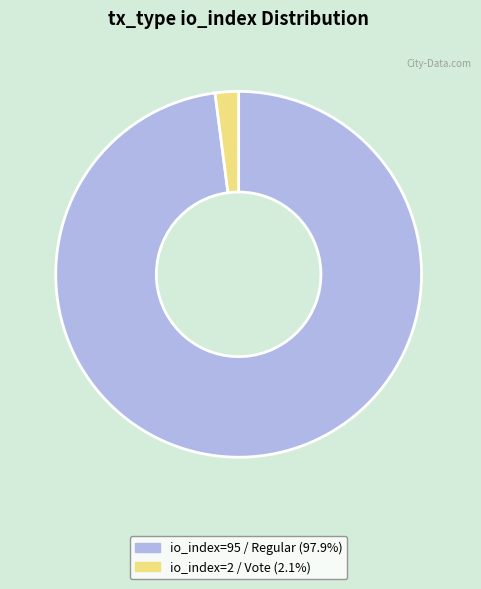

Is there any slice that represents more than half of the pie?

Yes